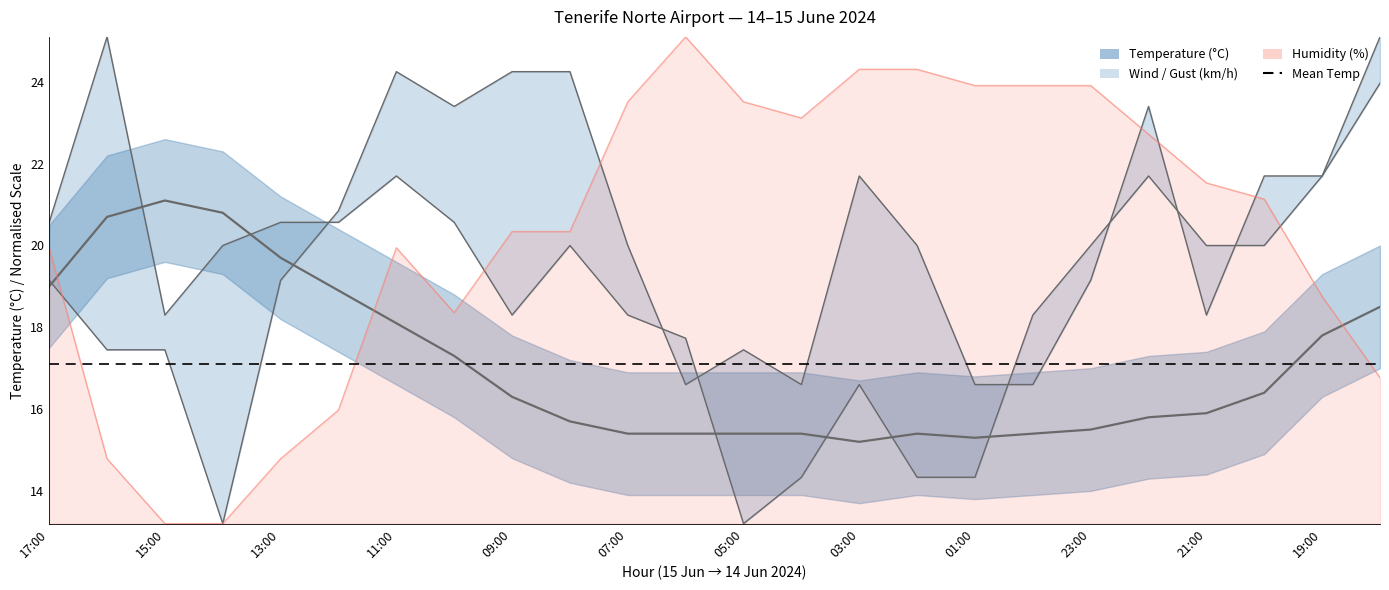

Where do Humidity (%) and Wind Speed (km/h) first cross each other?

17:00 and 16:00